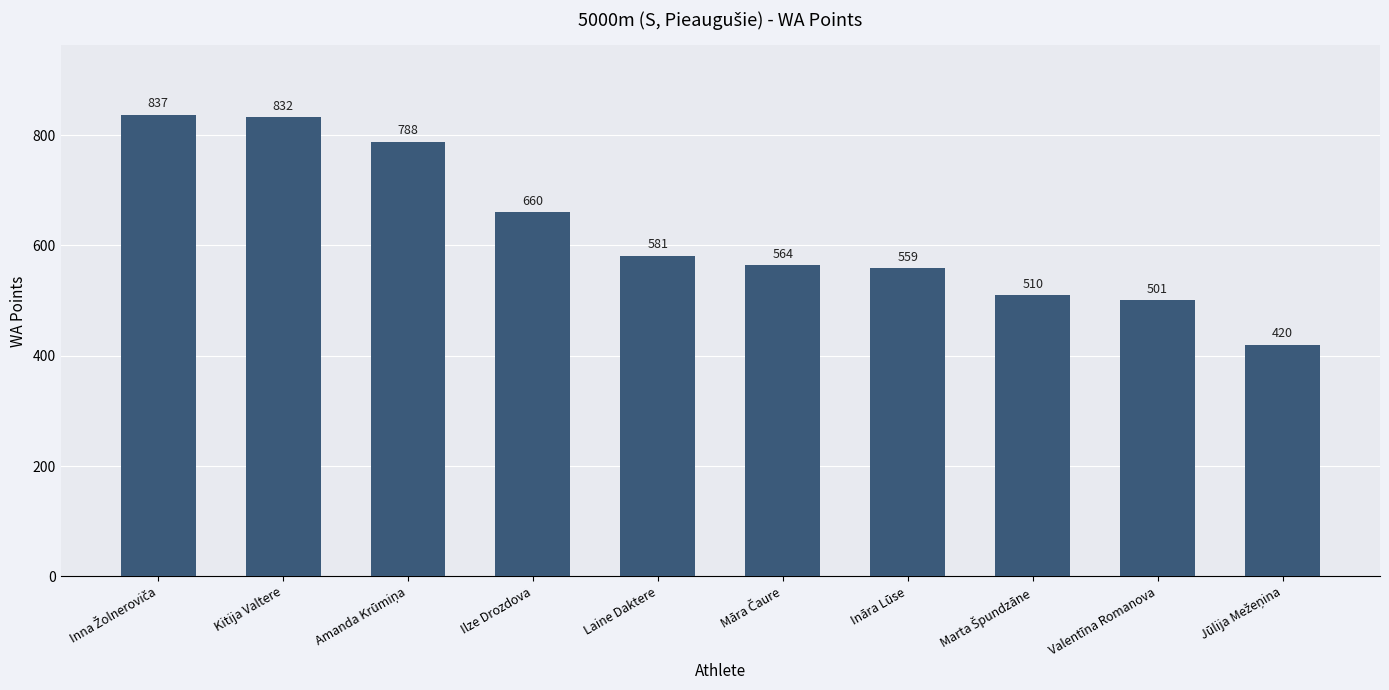

Reading left to right, extract all data points from this chart.

837	832	788	660	581	564	559	510	501	420